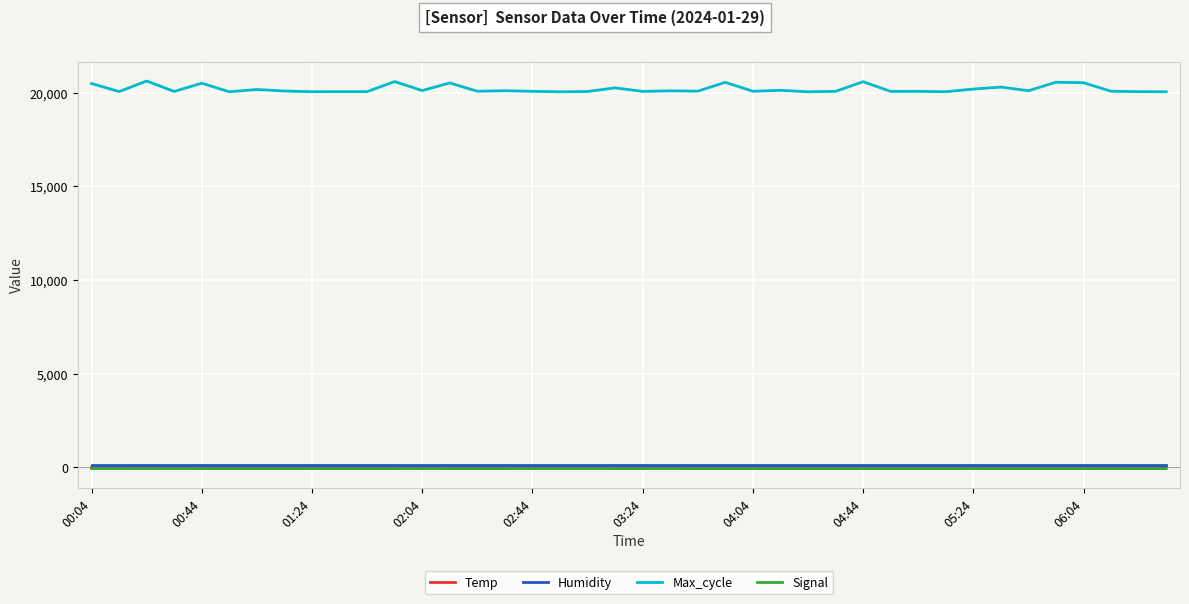

Which series has the largest range (max minus min)?

Max_cycle